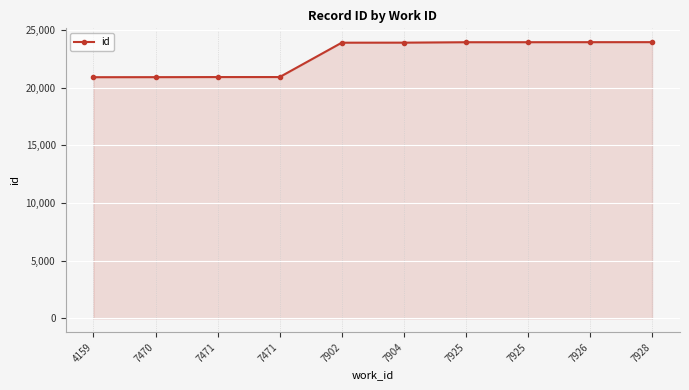

What is the smallest value displayed?

20895